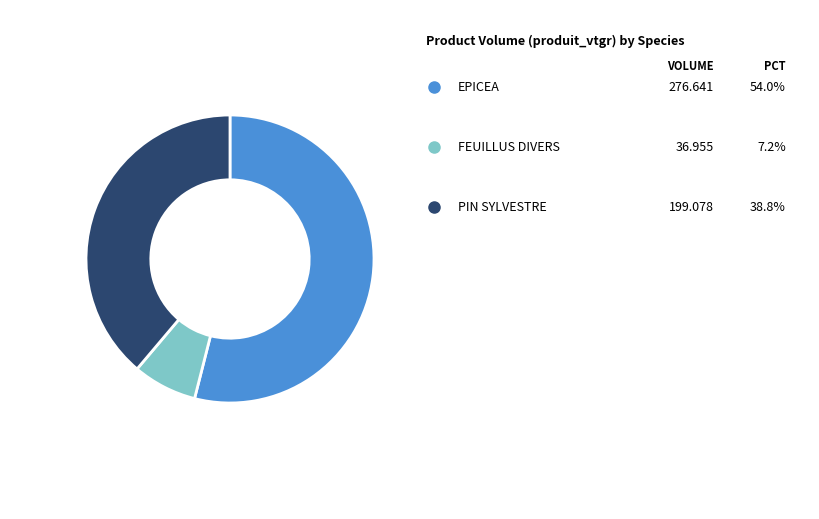

Does any single category account for the majority?

Yes